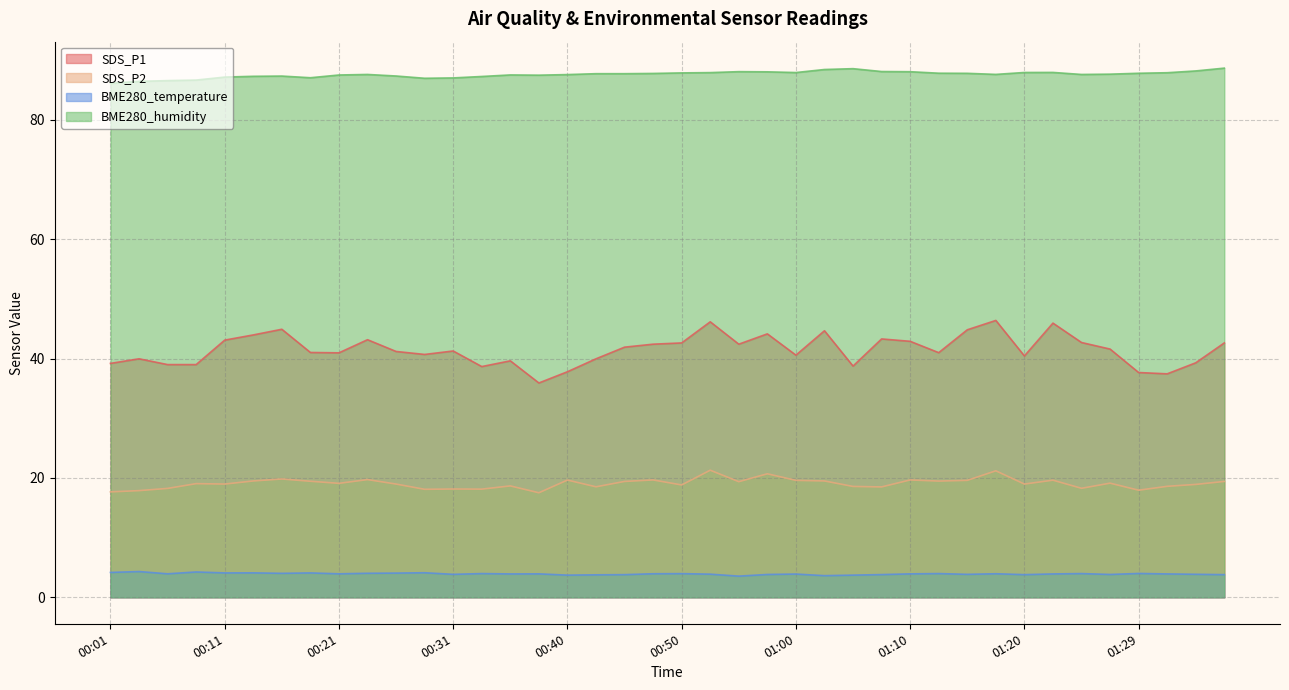

Where does the SDS_P2 series first go above 19?

00:09